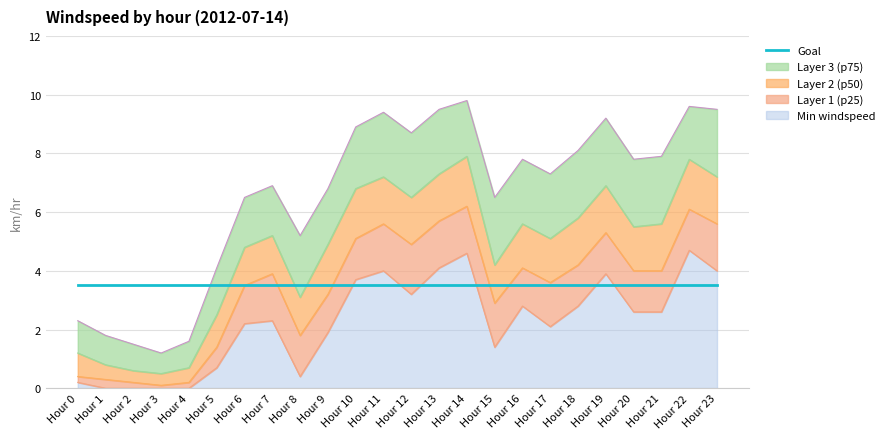

Reading left to right, transcribe all the data shown in this chart.

Layer 1 (p25): Hour 0=0.2	Hour 1=0.0	Hour 2=0.0	Hour 3=0.0	Hour 4=0.0	Hour 5=0.7	Hour 6=2.2	Hour 7=2.3	Hour 8=0.4	Hour 9=1.9	Hour 10=3.7	Hour 11=4.0	Hour 12=3.2	Hour 13=4.1	Hour 14=4.6	Hour 15=1.4	Hour 16=2.8	Hour 17=2.1	Hour 18=2.8	Hour 19=3.9	Hour 20=2.6	Hour 21=2.6	Hour 22=4.7	Hour 23=4.0
Layer 2 (p50): Hour 0=0.4	Hour 1=0.3	Hour 2=0.2	Hour 3=0.1	Hour 4=0.2	Hour 5=1.4	Hour 6=3.5	Hour 7=3.9	Hour 8=1.8	Hour 9=3.2	Hour 10=5.1	Hour 11=5.6	Hour 12=4.9	Hour 13=5.7	Hour 14=6.2	Hour 15=2.9	Hour 16=4.1	Hour 17=3.6	Hour 18=4.2	Hour 19=5.3	Hour 20=4.0	Hour 21=4.0	Hour 22=6.1	Hour 23=5.6
Layer 3 (p75): Hour 0=1.2	Hour 1=0.8	Hour 2=0.6	Hour 3=0.5	Hour 4=0.7	Hour 5=2.5	Hour 6=4.8	Hour 7=5.2	Hour 8=3.1	Hour 9=4.9	Hour 10=6.8	Hour 11=7.2	Hour 12=6.5	Hour 13=7.3	Hour 14=7.9	Hour 15=4.2	Hour 16=5.6	Hour 17=5.1	Hour 18=5.8	Hour 19=6.9	Hour 20=5.5	Hour 21=5.6	Hour 22=7.8	Hour 23=7.2
Max windspeed: Hour 0=2.3	Hour 1=1.8	Hour 2=1.5	Hour 3=1.2	Hour 4=1.6	Hour 5=4.1	Hour 6=6.5	Hour 7=6.9	Hour 8=5.2	Hour 9=6.8	Hour 10=8.9	Hour 11=9.4	Hour 12=8.7	Hour 13=9.5	Hour 14=9.8	Hour 15=6.5	Hour 16=7.8	Hour 17=7.3	Hour 18=8.1	Hour 19=9.2	Hour 20=7.8	Hour 21=7.9	Hour 22=9.6	Hour 23=9.5